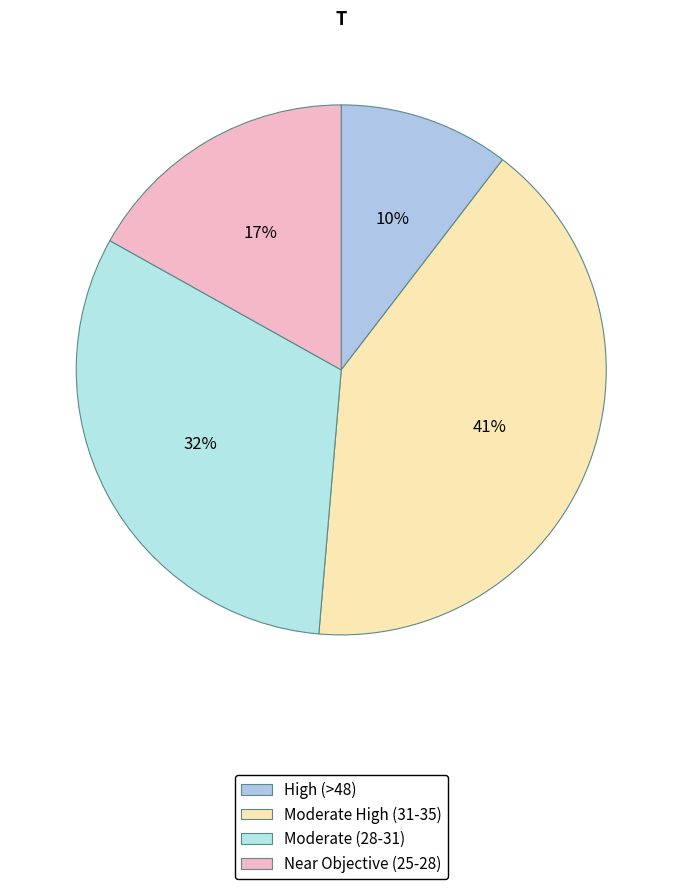

How many segments does this pie chart have?

4